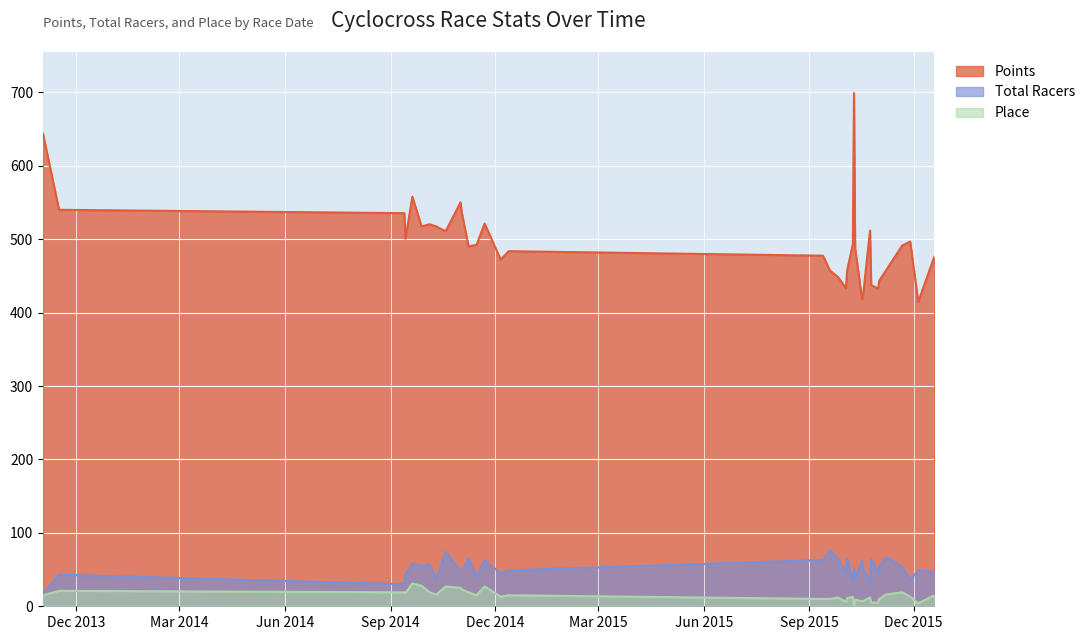

What is the difference between the Place values at 2015-09-19 and 2013-11-2?

5.0